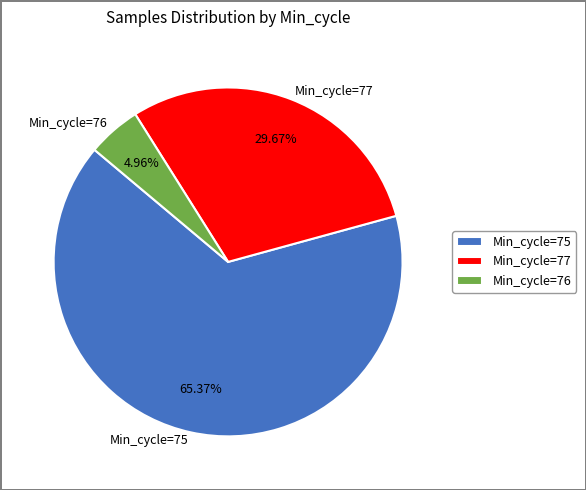

Rank the categories by value from lowest to highest.

Min_cycle=76, Min_cycle=77, Min_cycle=75